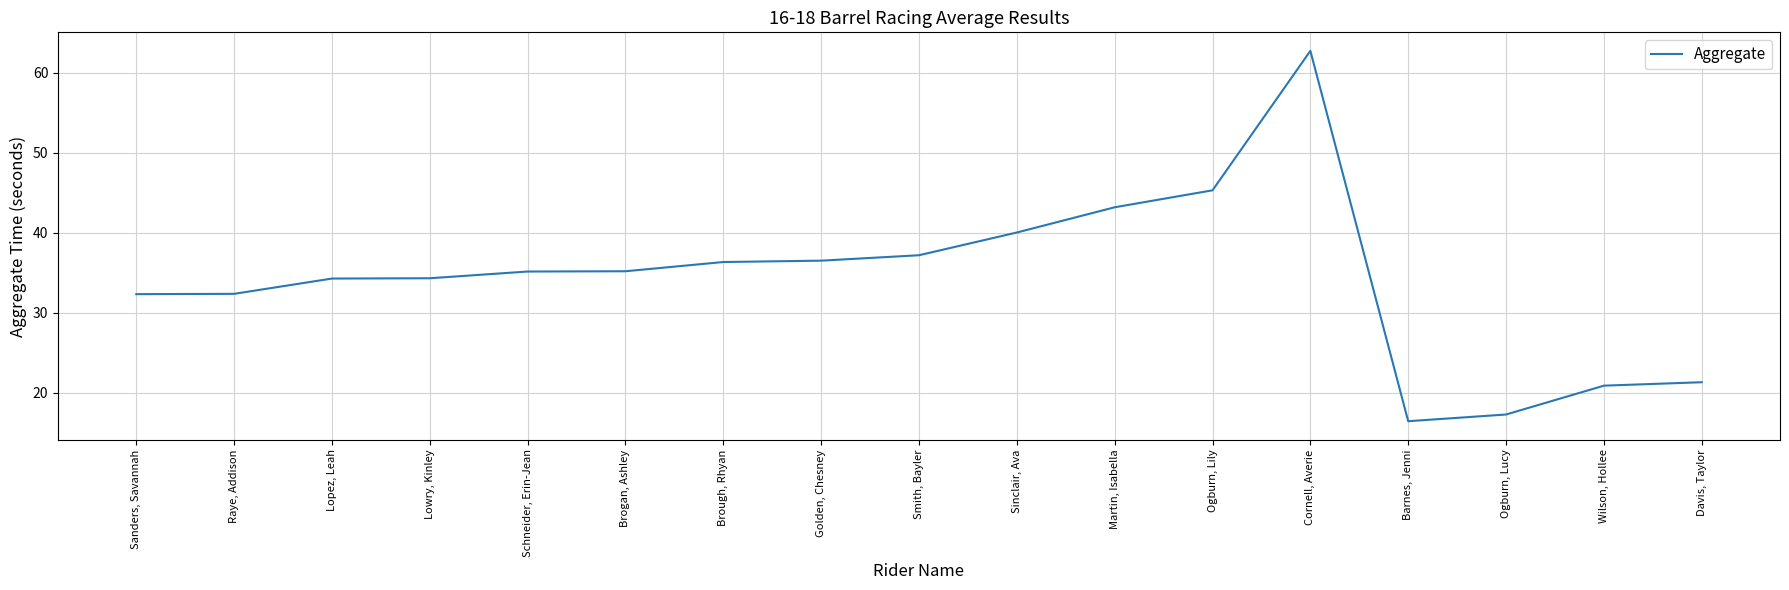

Is this an area chart (filled region under the line)?

No